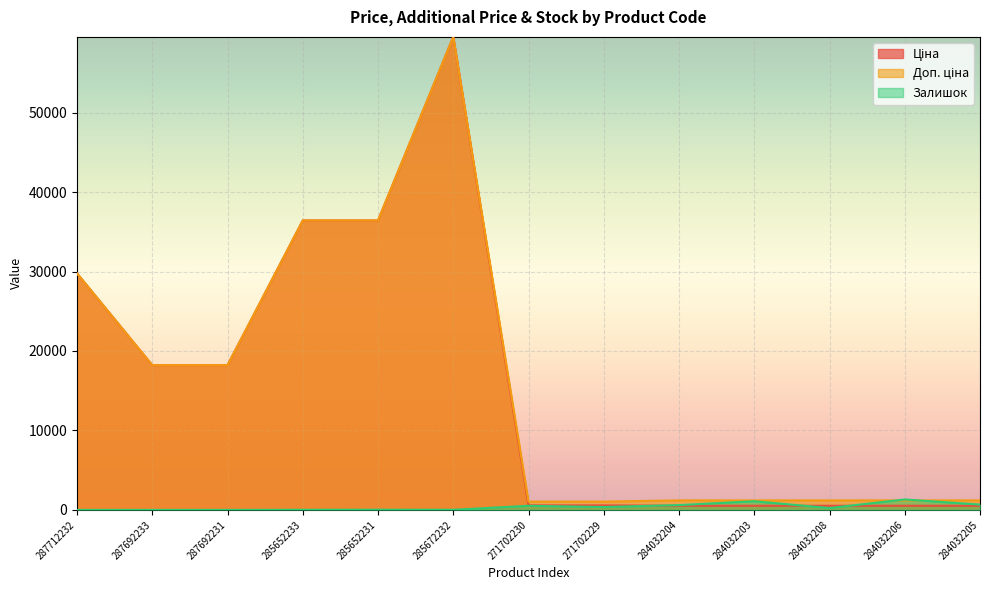

Reading left to right, list all the values displayed in this chart.

Ціна: 287712232=29761.5	287692233=18212.0	287692231=18212.0	285652233=36424.0	285652231=36424.0	285672232=59523.0	271702230=571.6	271702229=571.6	284032204=522.2	284032203=522.2	284032208=522.2	284032206=522.2	284032205=522.2
Доп. ціна: 287712232=29761.5	287692233=18212.0	287692231=18212.0	285652233=36424.0	285652231=36424.0	285672232=59523.0	271702230=1048.0	271702229=1048.0	284032204=1197.0	284032203=1197.0	284032208=1197.0	284032206=1197.0	284032205=1197.0
Залишок: 287712232=0.0	287692233=0.0	287692231=0.0	285652233=15.0	285652231=24.0	285672232=17.0	271702230=516.0	271702229=359.0	284032204=609.0	284032203=1090.0	284032208=237.0	284032206=1316.0	284032205=669.0